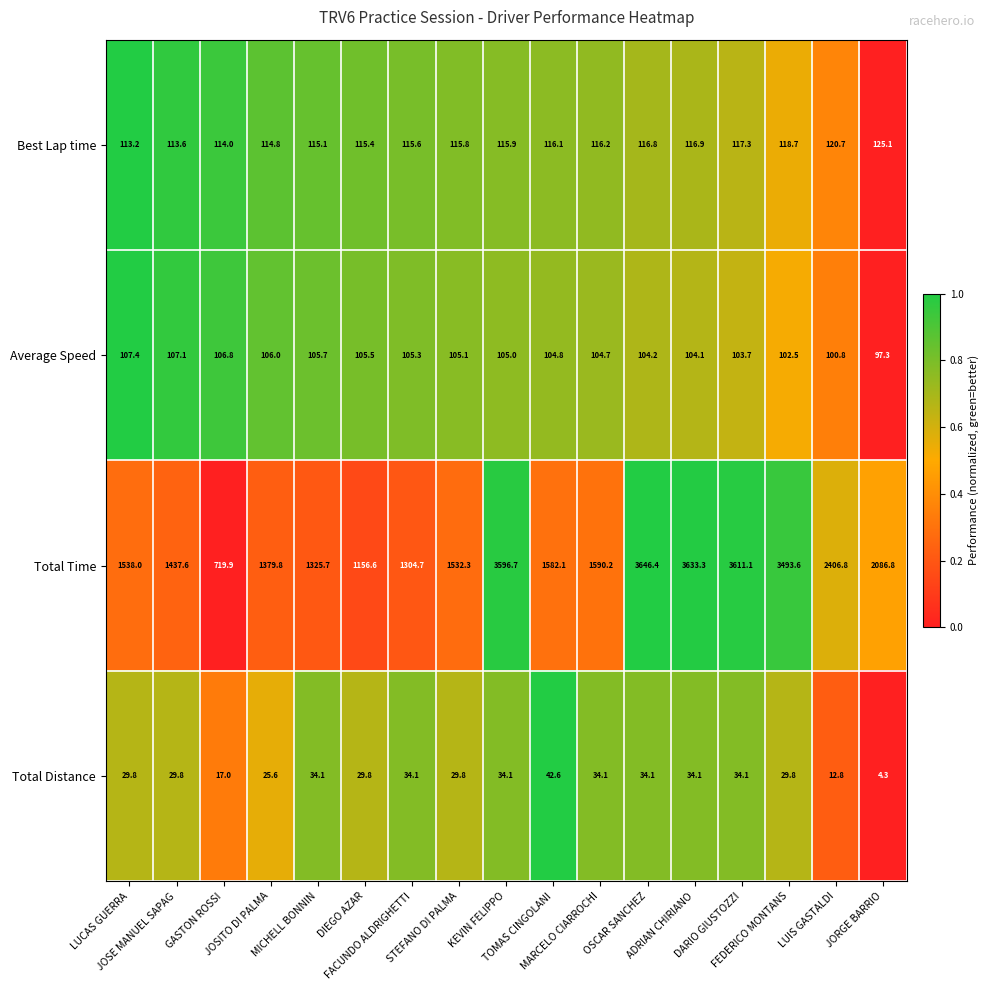

Which series has the largest range (max minus min)?

Total Time